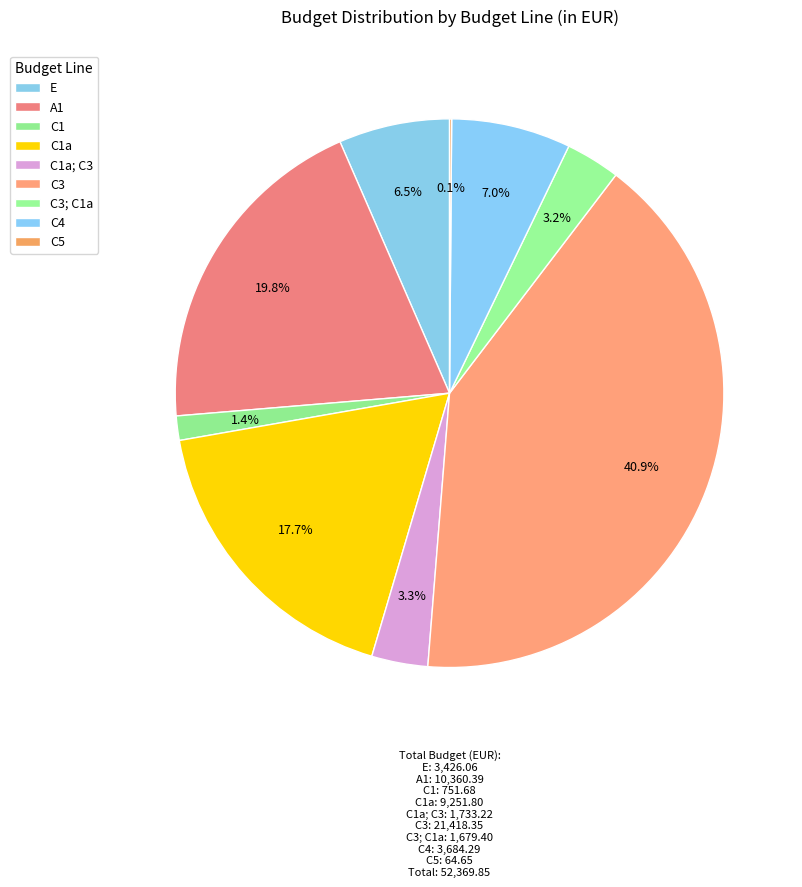

How many segments does this pie chart have?

9